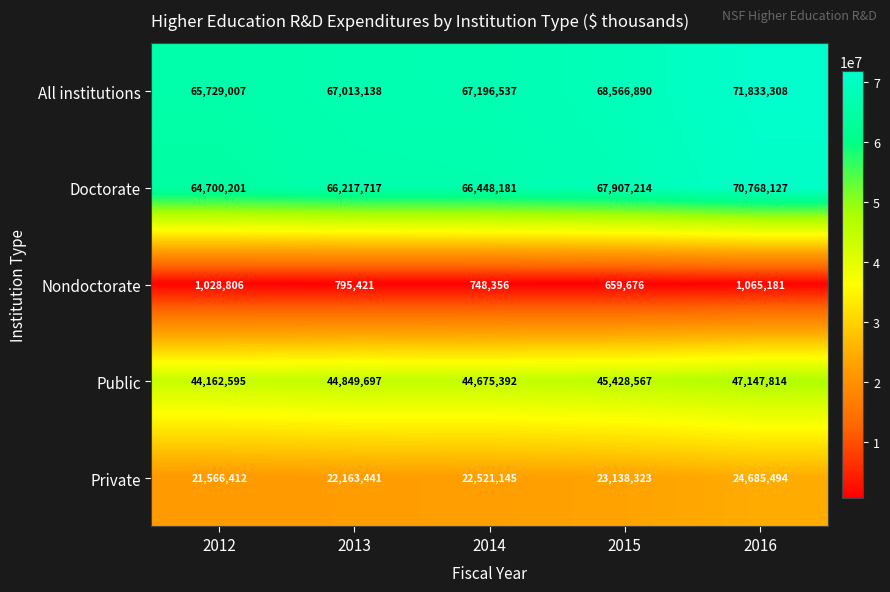

What is the difference between the second highest and minimum values in the Private series?

1571911